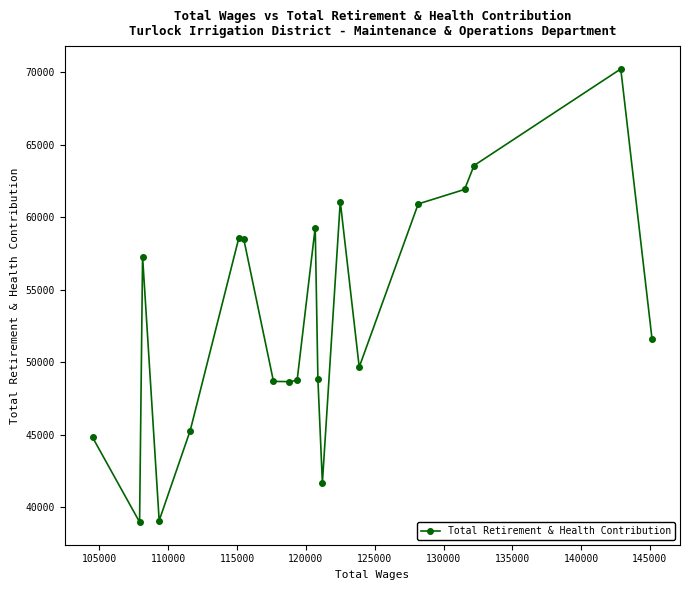

What is the sum of all values?

1057181